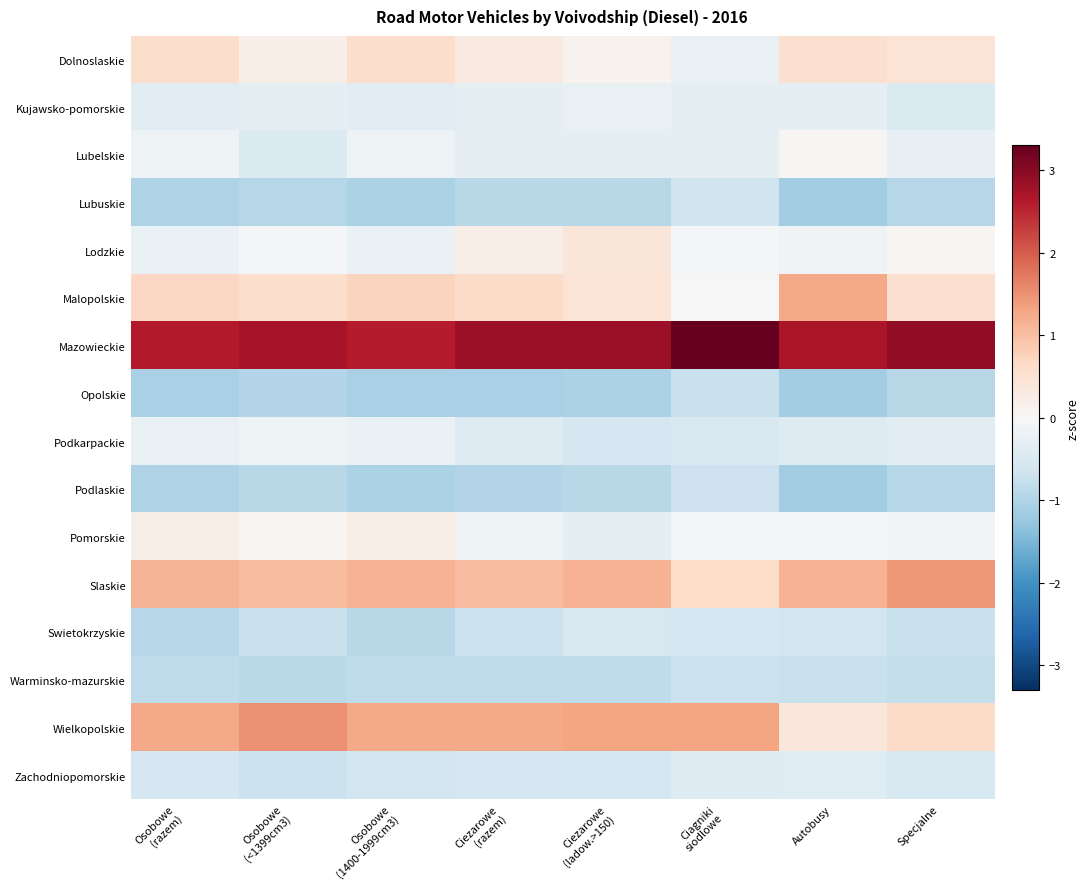

At which category is the sum across all series the highest?

Ciagniki
siodlowe